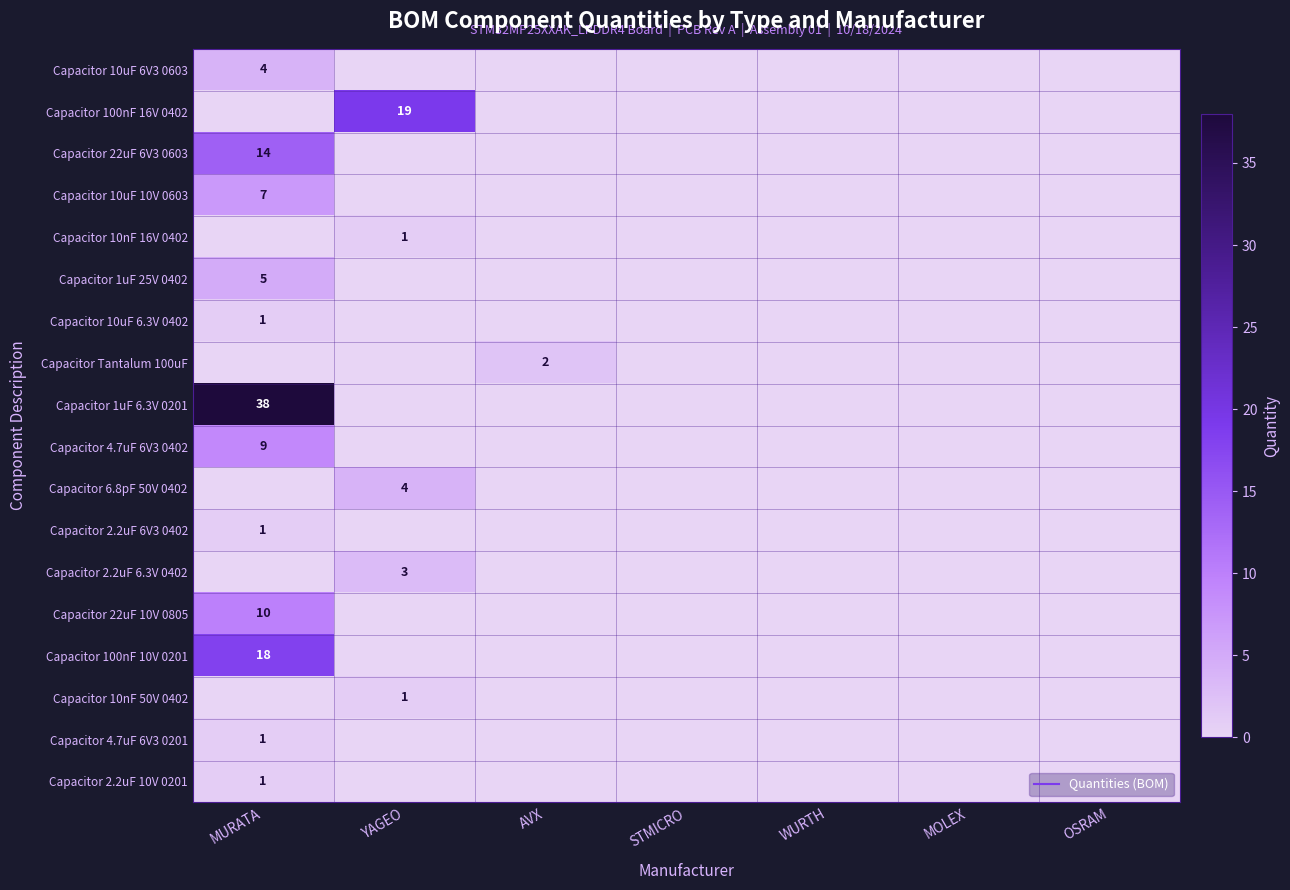

Which has a higher value, YAGEO or MOLEX?

YAGEO